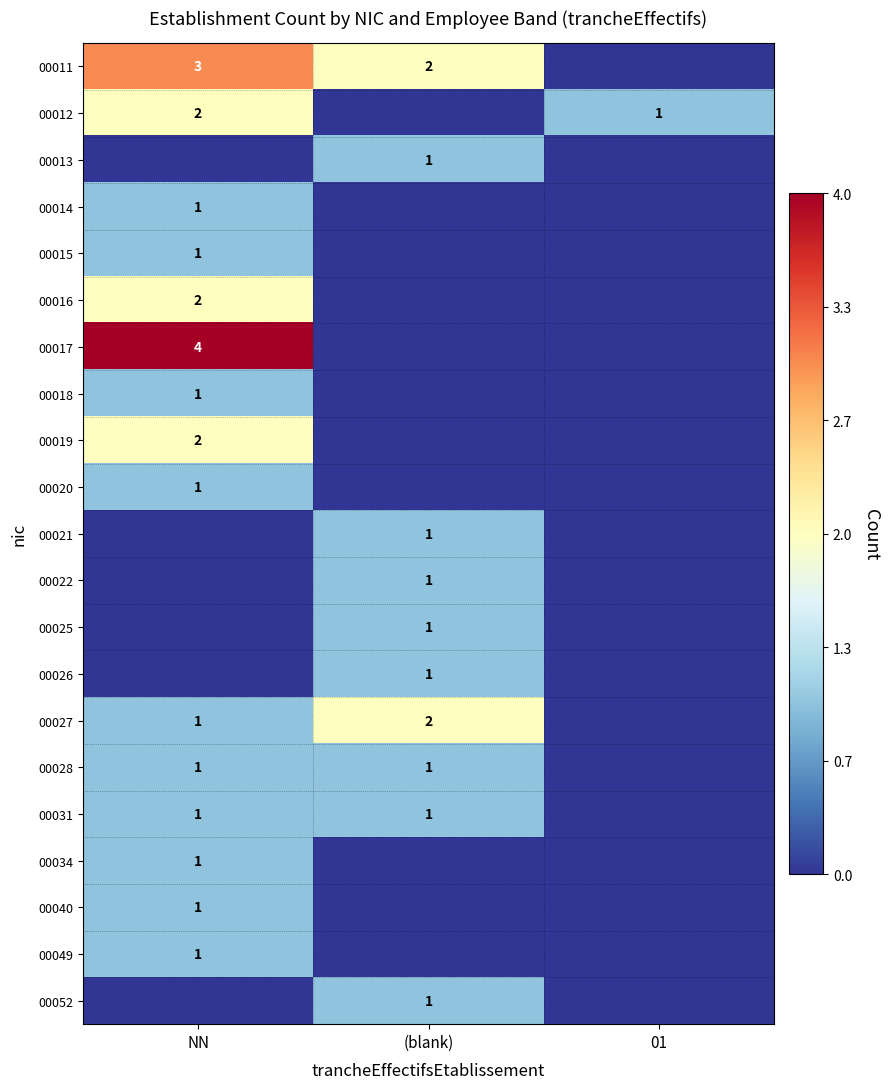

The value of 00031 at NN is 2. True or false?

False